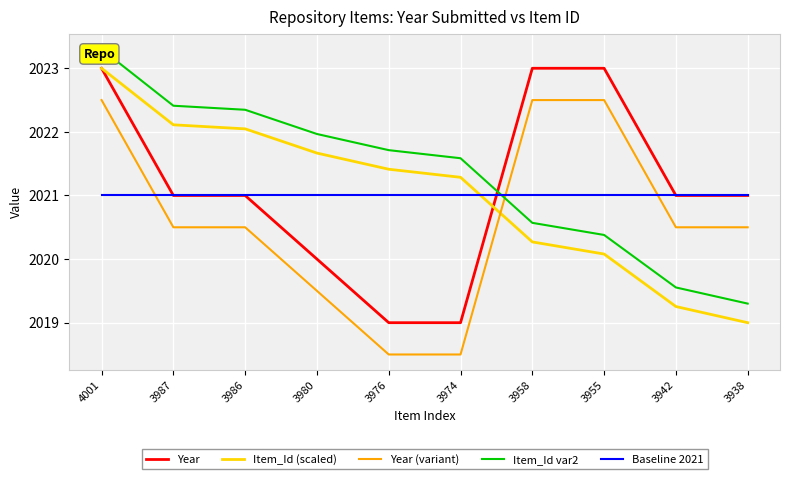

How many Year (variant) values are between 2019 and 2022?

5